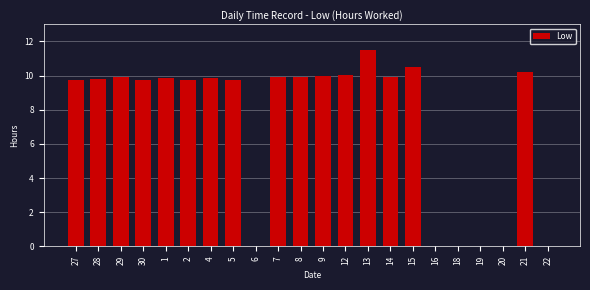

What is the maximum value shown in the chart?

11.5